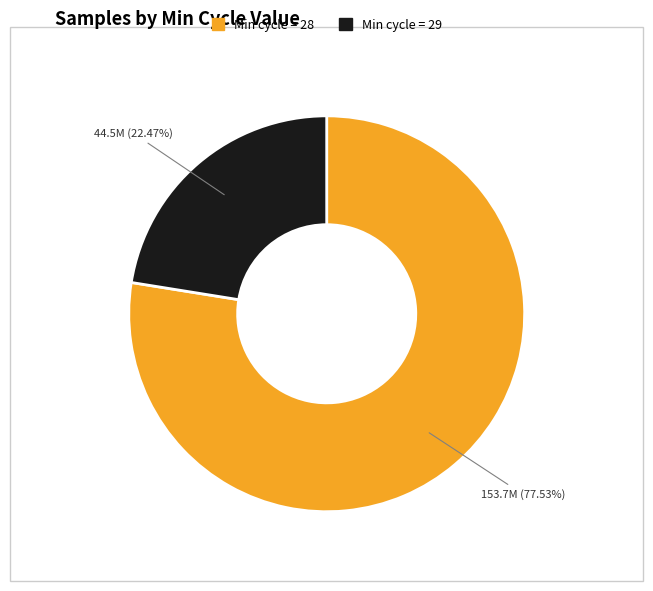

Does any single category account for the majority?

Yes